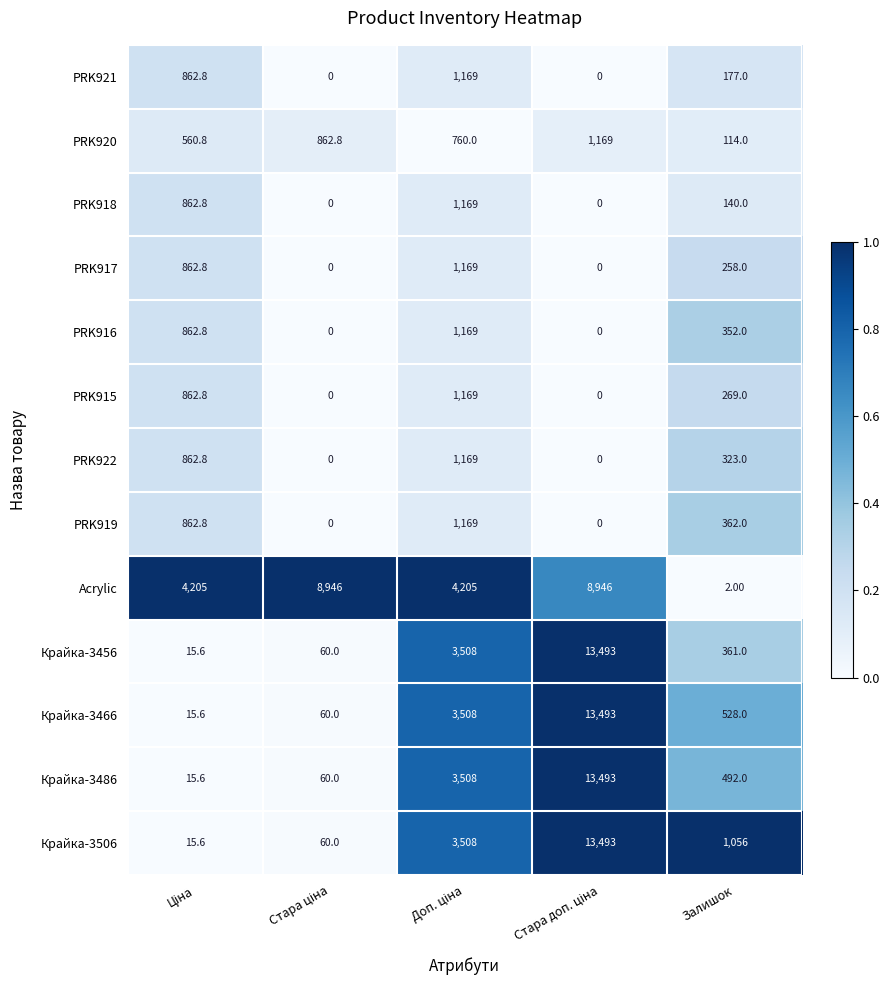

What is the spread (max minus min) of values at Залишок?

1054.0